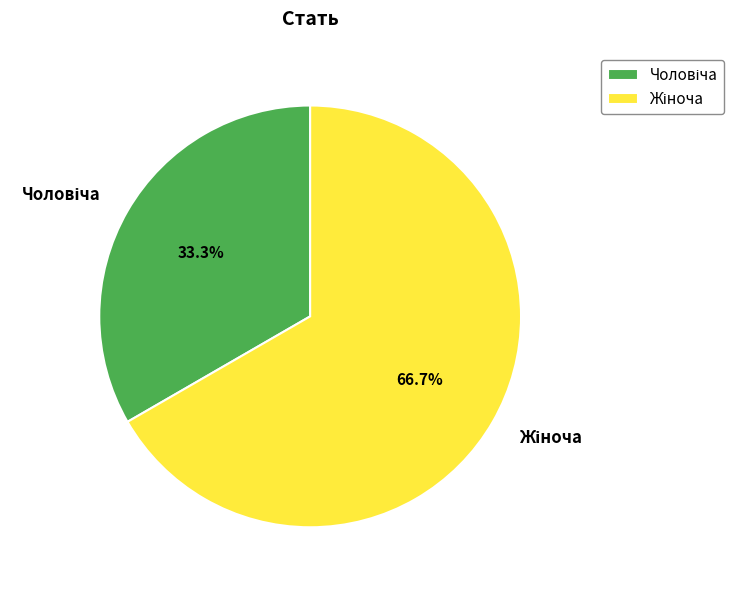

Is there any slice that represents more than half of the pie?

Yes